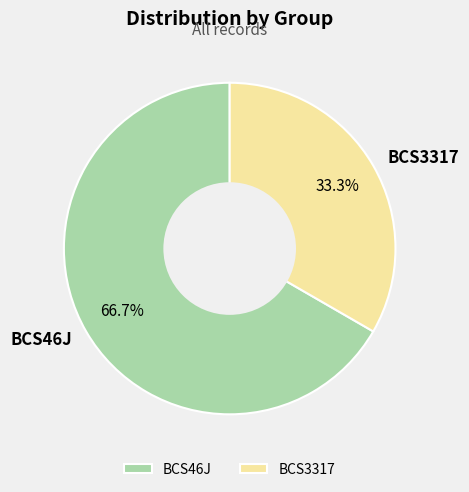

To the nearest percent, what is the combined percentage of BCS3317 and BCS46J?

100%